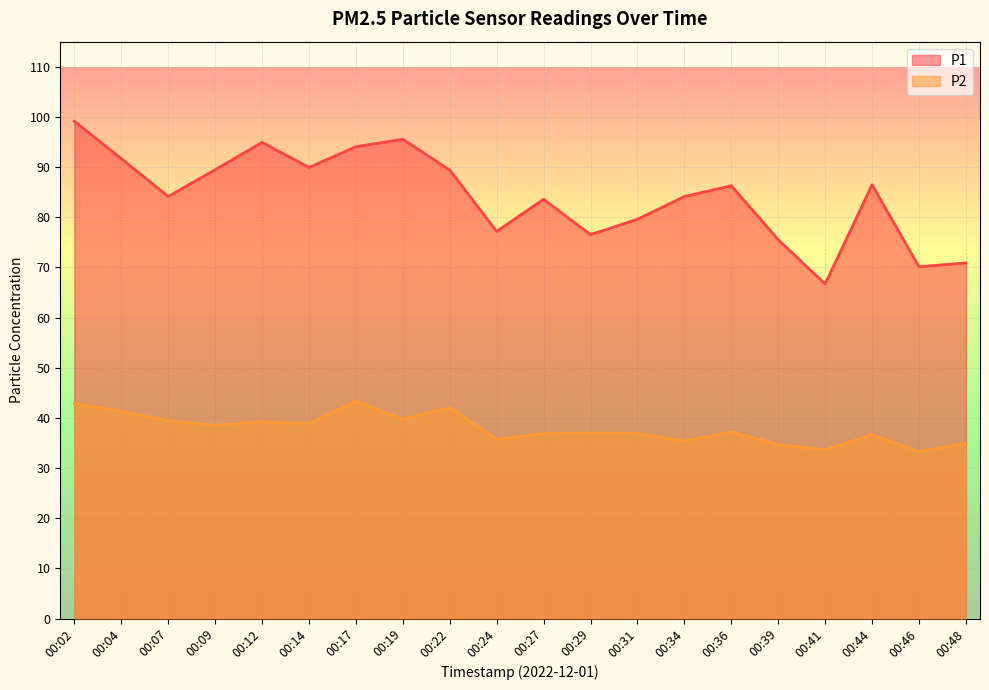

What is the difference between the maximum and minimum values in the P2 series?

10.0